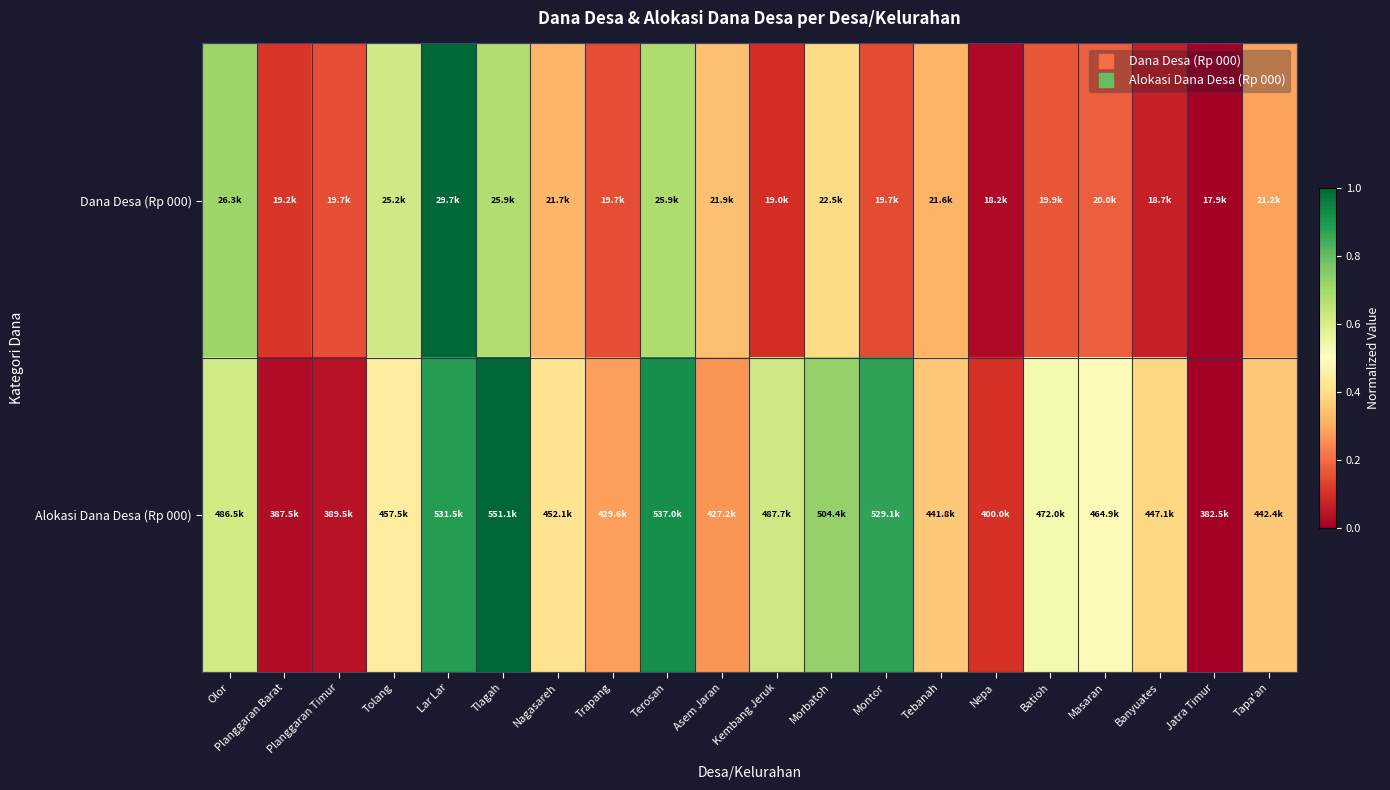

What is the difference between the highest and lowest values at Nagasareh?

0.1